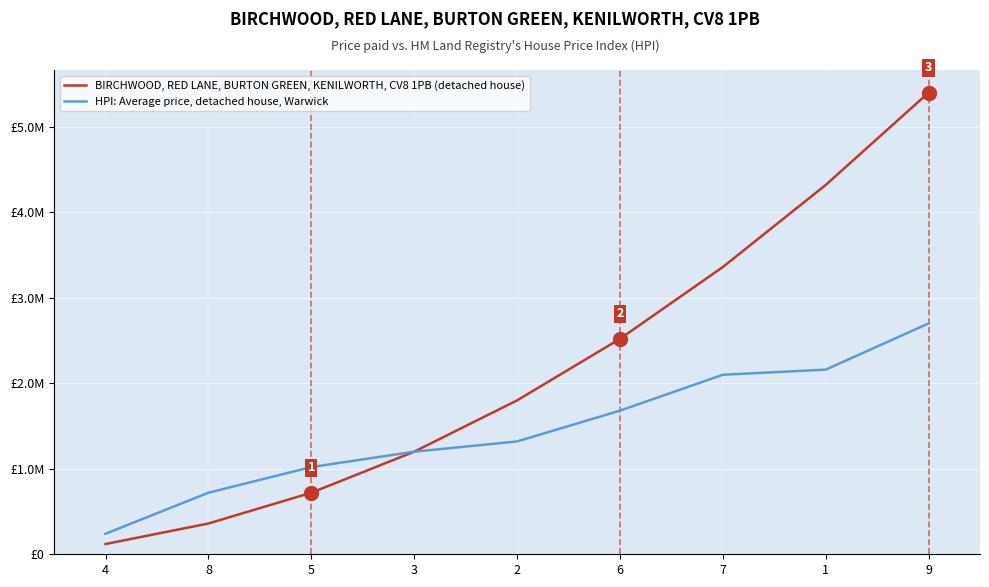

What is the spread (max minus min) of values at 2?

480000